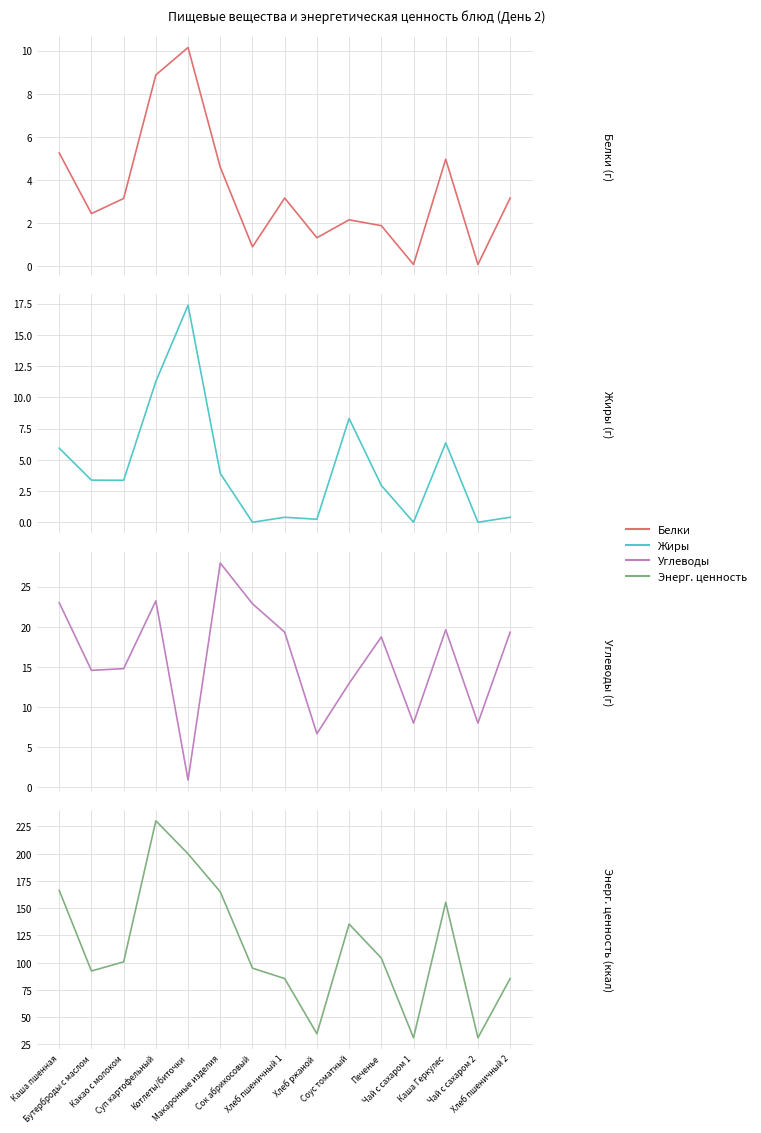

Reading left to right, list all the values displayed in this chart.

Белки: Каша пшенная=5.2	Бутерброды с маслом=2.4	Какао с молоком=3.1	Суп картофельный=8.9	Котлеты/биточки=10.1	Макаронные изделия=4.6	Сок абрикосовый=0.9	Хлеб пшеничный 1=3.2	Хлеб ржаной=1.3	Соус томатный=2.1	Печенье=1.9	Чай с сахаром 1=0.1	Каша Геркулес=5.0	Чай с сахаром 2=0.1	Хлеб пшеничный 2=3.2
Жиры: Каша пшенная=5.9	Бутерброды с маслом=3.4	Какао с молоком=3.4	Суп картофельный=11.3	Котлеты/биточки=17.4	Макаронные изделия=3.9	Сок абрикосовый=0.0	Хлеб пшеничный 1=0.4	Хлеб ржаной=0.2	Соус томатный=8.3	Печенье=3.0	Чай с сахаром 1=0.0	Каша Геркулес=6.3	Чай с сахаром 2=0.0	Хлеб пшеничный 2=0.4
Углеводы: Каша пшенная=23.0	Бутерброды с маслом=14.6	Какао с молоком=14.8	Суп картофельный=23.2	Котлеты/биточки=0.9	Макаронные изделия=27.9	Сок абрикосовый=22.9	Хлеб пшеничный 1=19.3	Хлеб ржаной=6.7	Соус томатный=12.9	Печенье=18.7	Чай с сахаром 1=8.0	Каша Геркулес=19.6	Чай с сахаром 2=8.0	Хлеб пшеничный 2=19.3
Энерг. ценность: Каша пшенная=166.4	Бутерброды с маслом=92.4	Какао с молоком=100.8	Суп картофельный=230.2	Котлеты/биточки=199.9	Макаронные изделия=165.1	Сок абрикосовый=95.0	Хлеб пшеничный 1=85.4	Хлеб ржаной=34.8	Соус томатный=135.4	Печенье=104.3	Чай с сахаром 1=31.1	Каша Геркулес=155.4	Чай с сахаром 2=31.1	Хлеб пшеничный 2=85.4